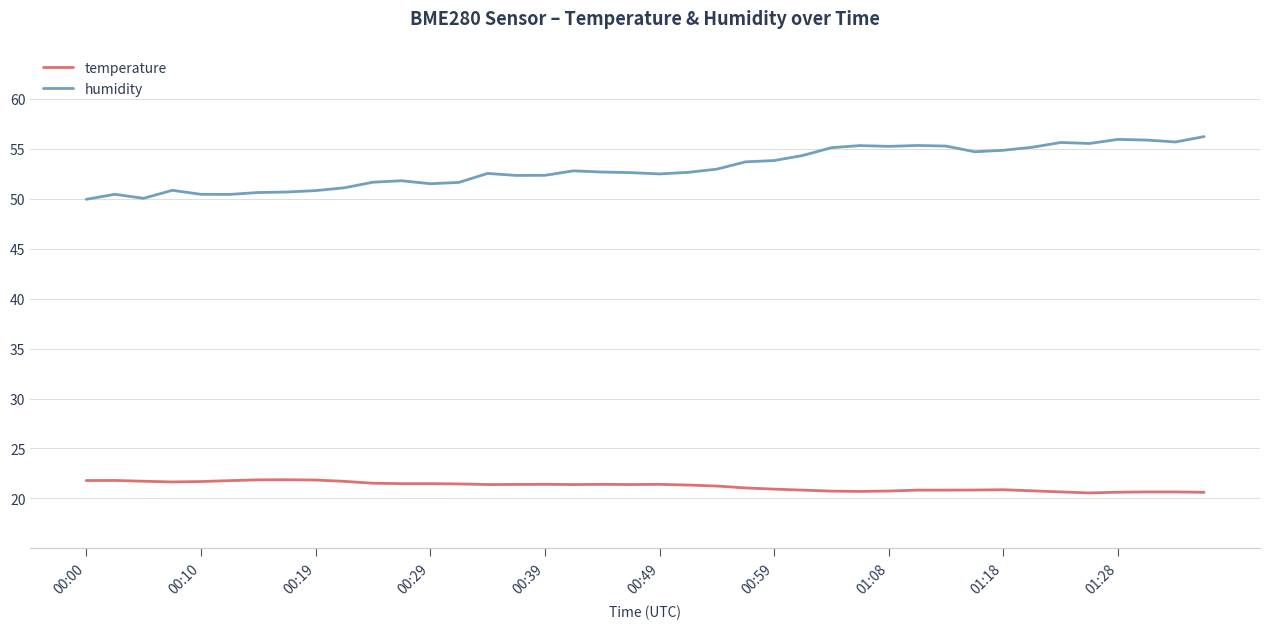

What is the highest value of the humidity series?

56.2